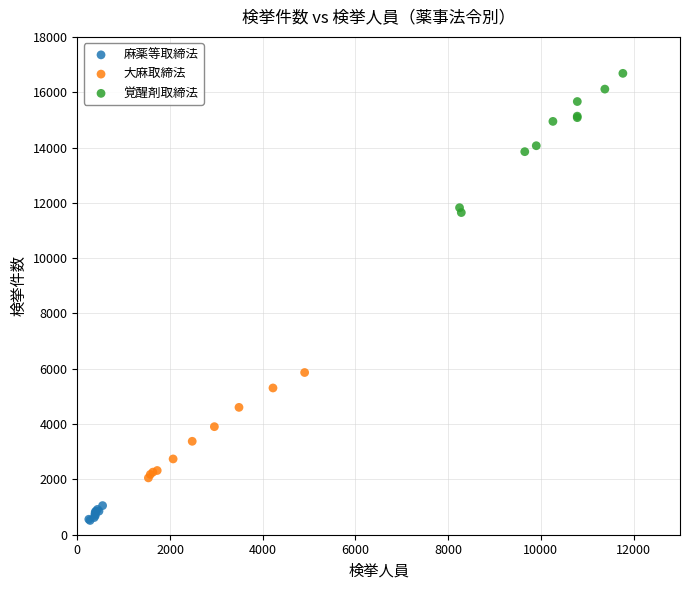

Which series contains the lowest Y value?

麻薬等取締法